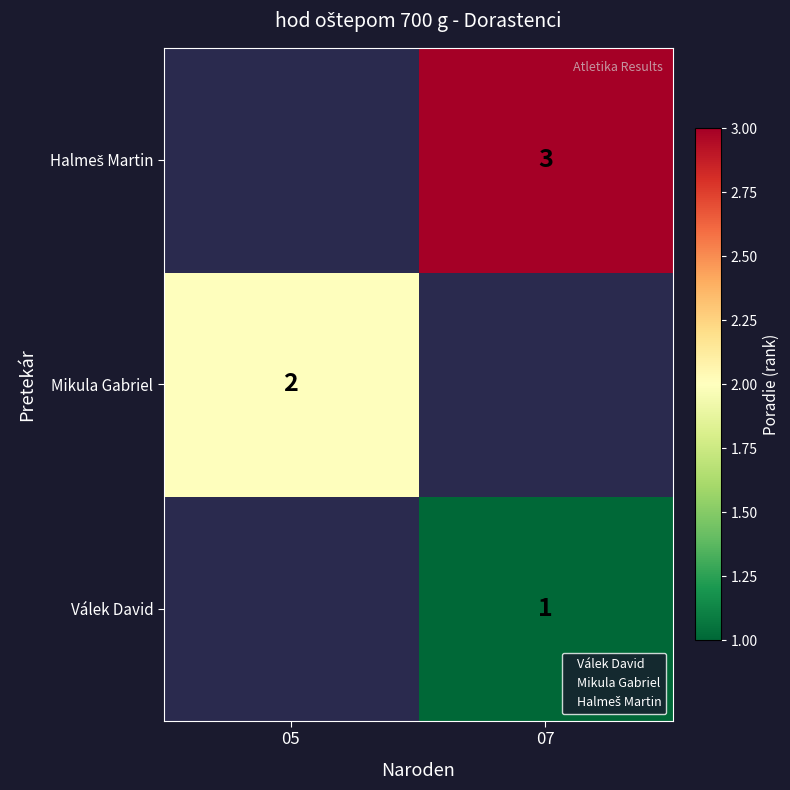

Which category has the lowest value in the Mikula Gabriel series?

05